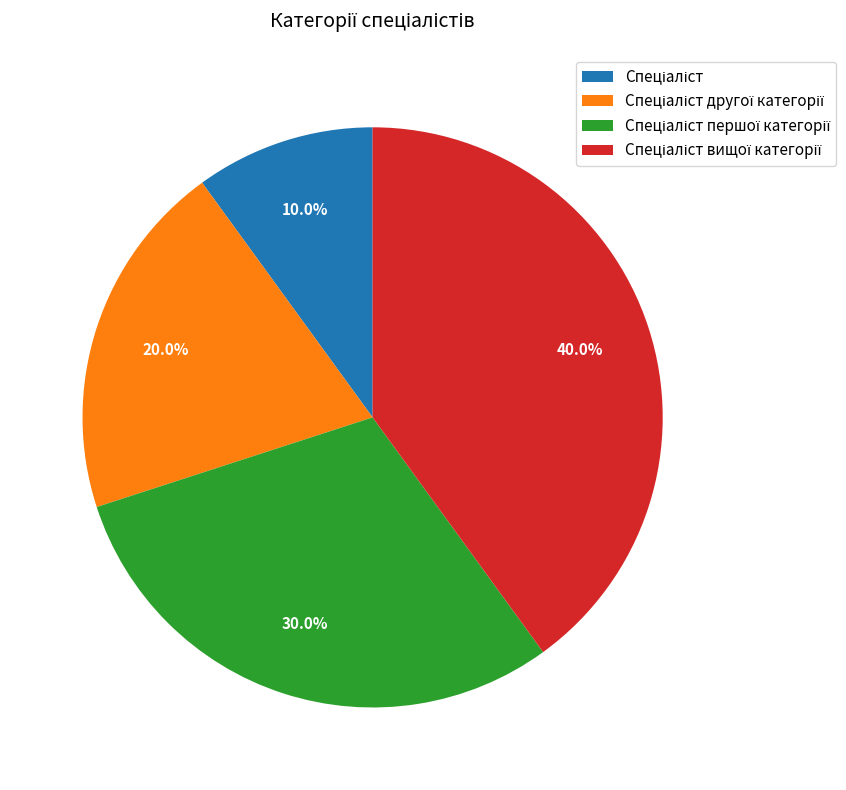

Is there a majority slice in this chart?

No